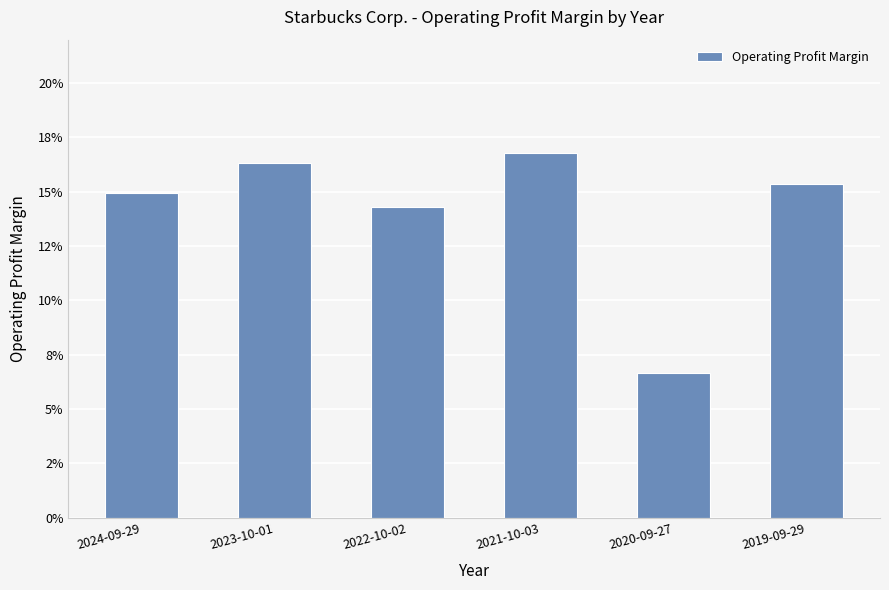

Does the chart contain any negative values?

No